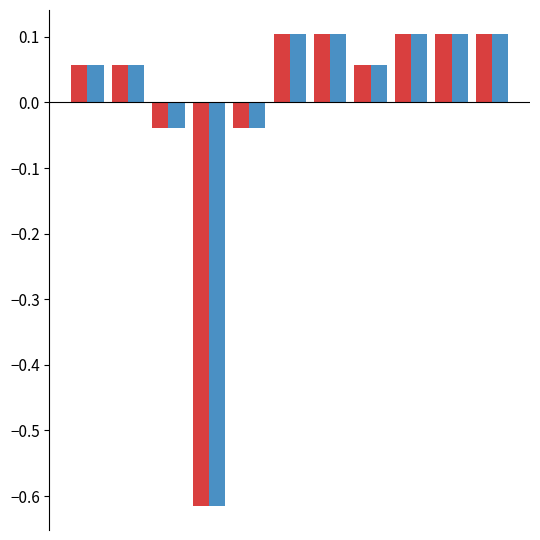

Does the chart contain stacked bars?

No